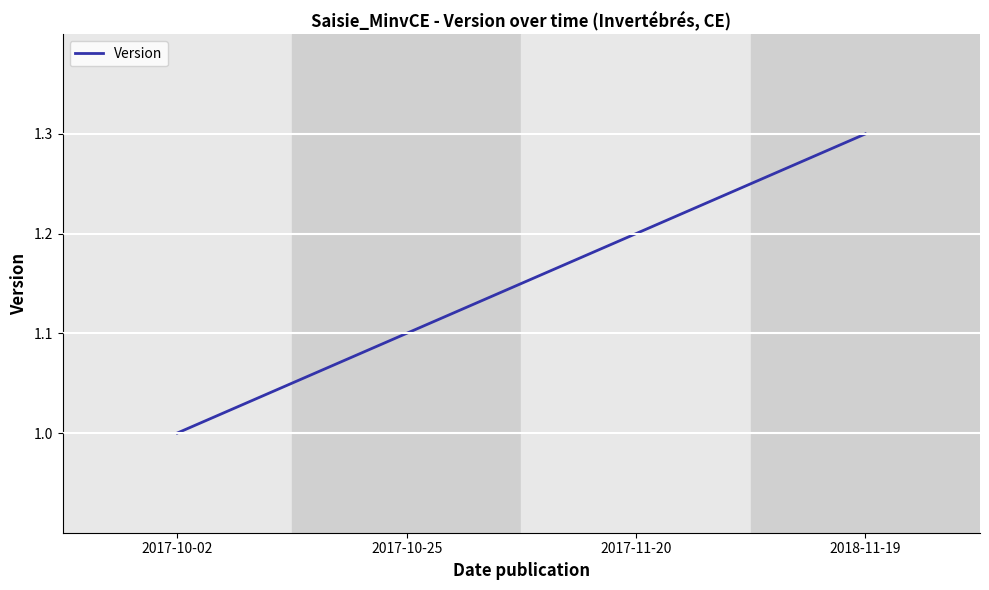

Which has a higher value, 2018-11-19 or 2017-11-20?

2018-11-19